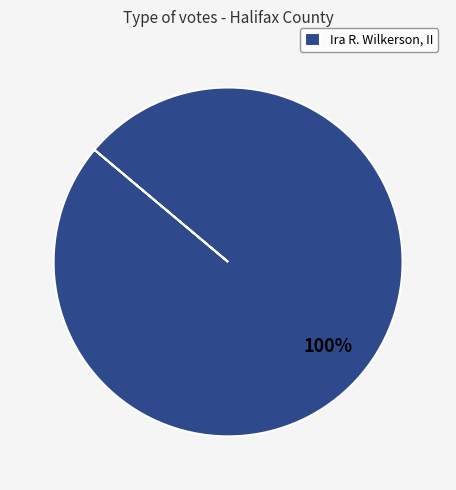

What percentage is the Ira R. Wilkerson, II slice, to the nearest percent?

100%